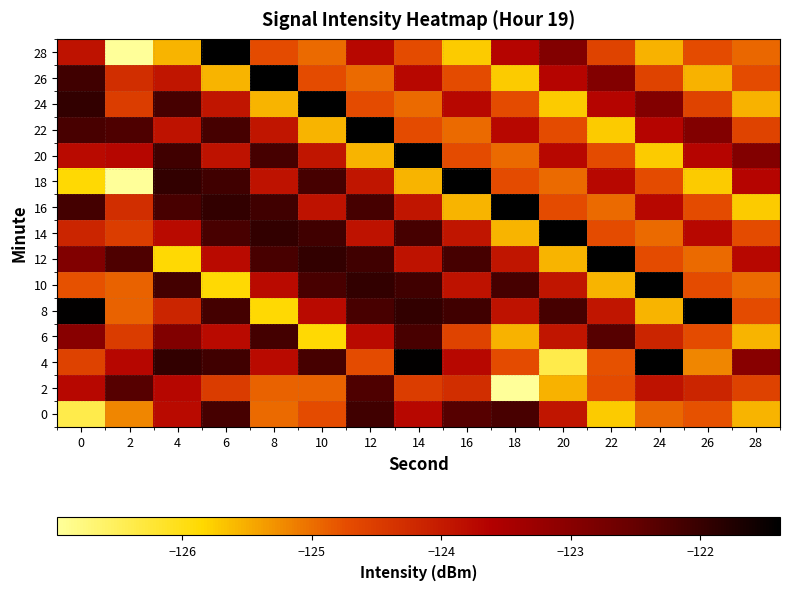

What is the spread (max minus min) of values at 28?

2.8